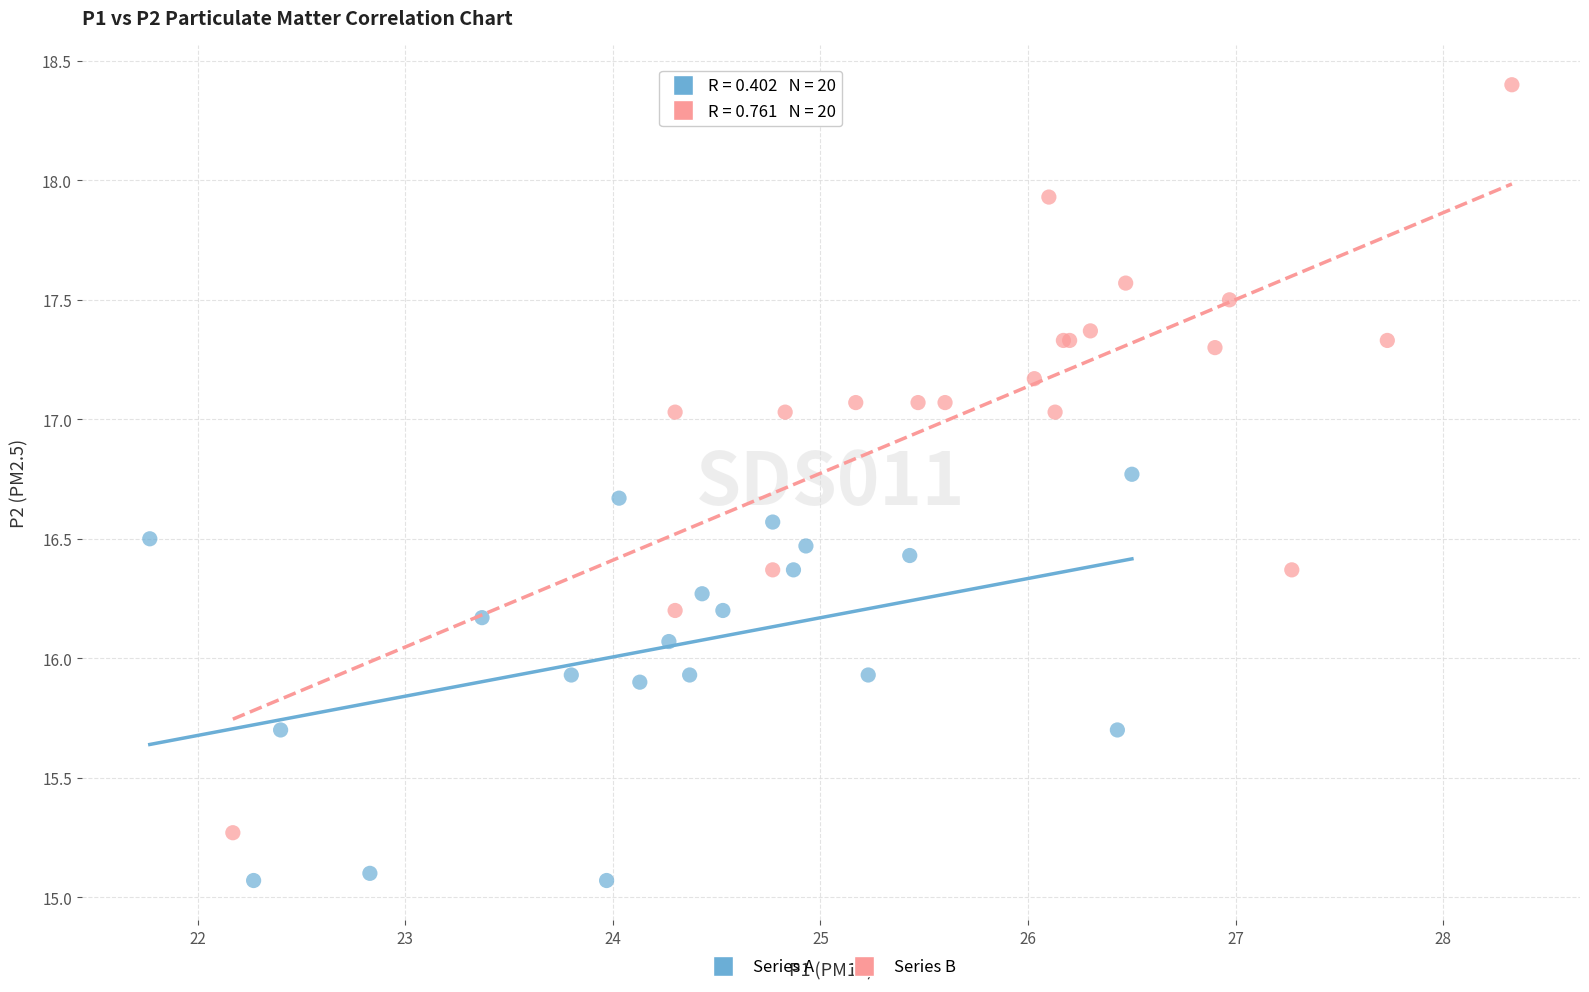

What are all the series names shown in the legend?

Series A, Series B